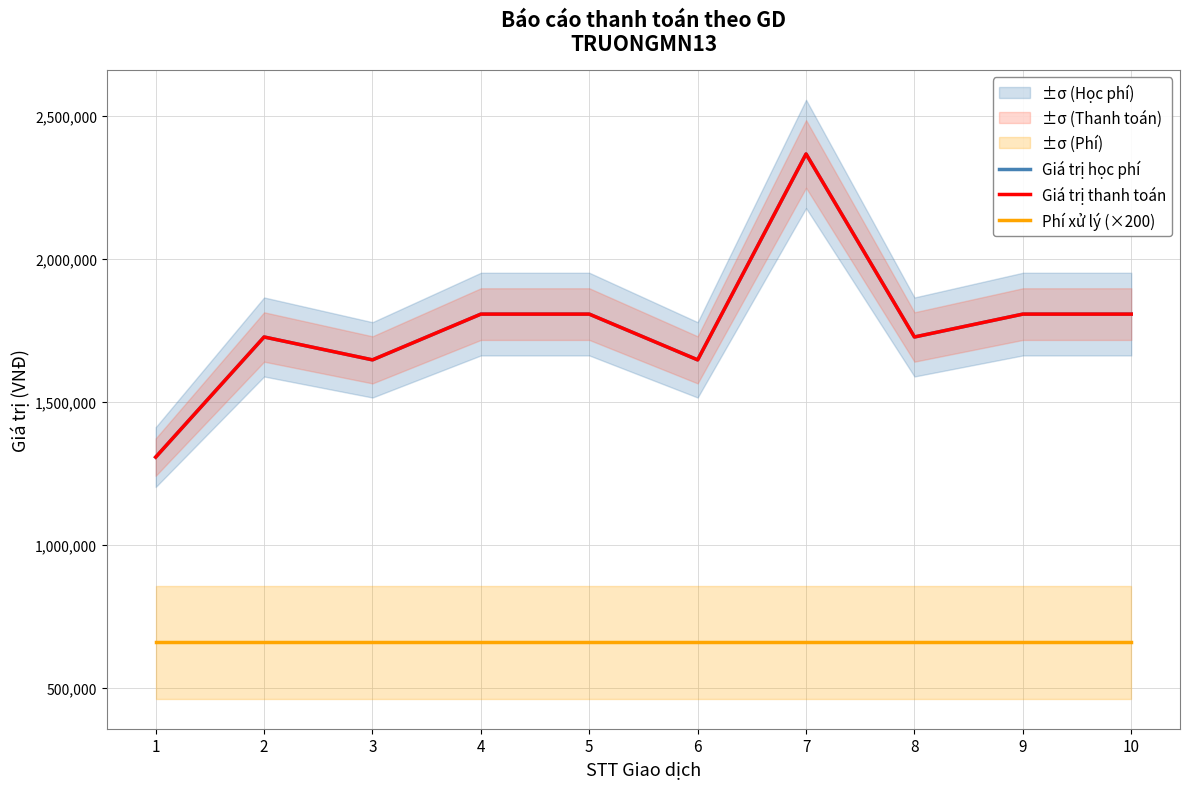

At which category is the sum across all series the highest?

7